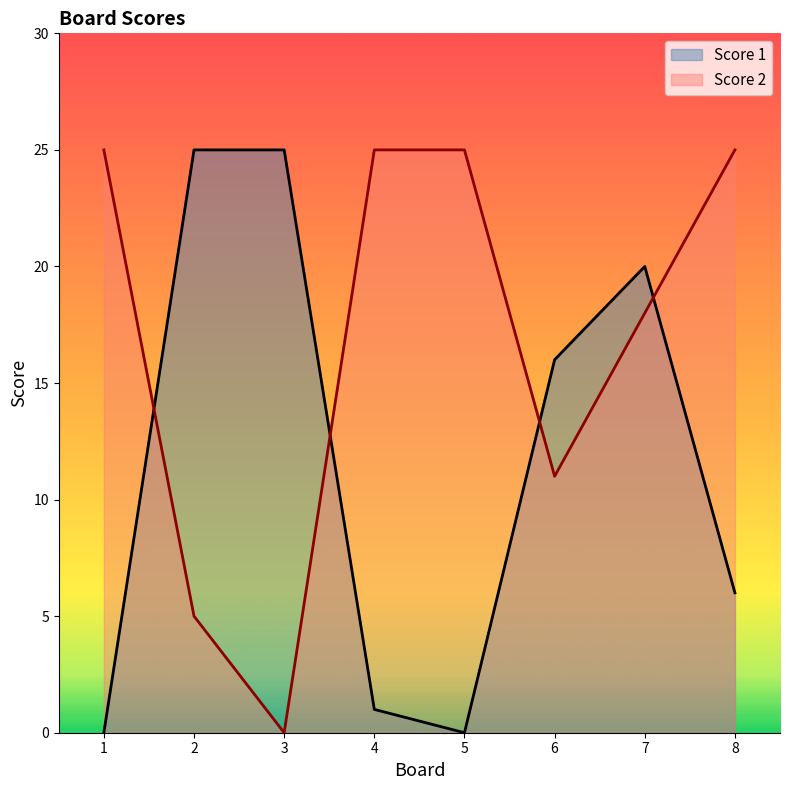

What is the average value of the Score 2 series?

17